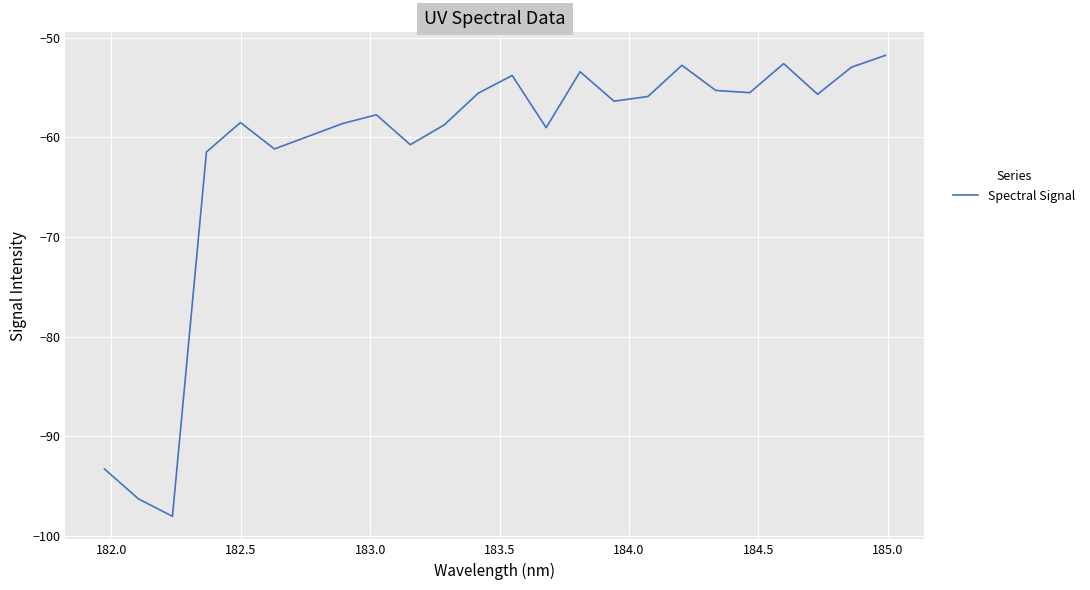

What is the difference between the second highest and minimum values?

45.5